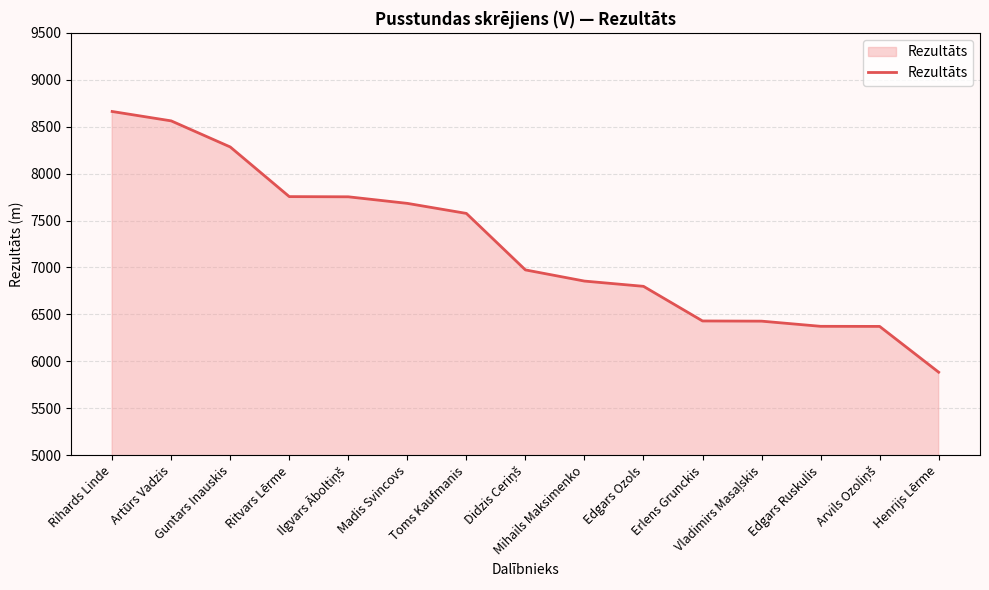

What value does the data have at Mihails Maksimenko, to the nearest 10?

6860